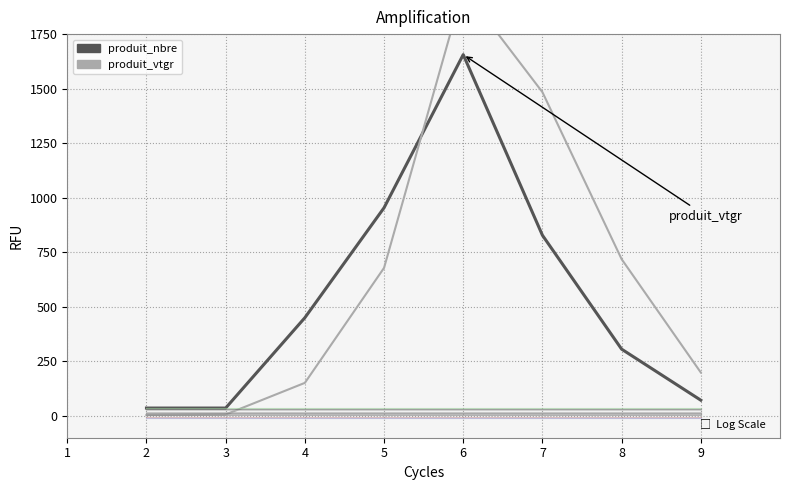

Rank the series by their maximum value, from highest to lowest.

produit_vtgr, produit_nbre